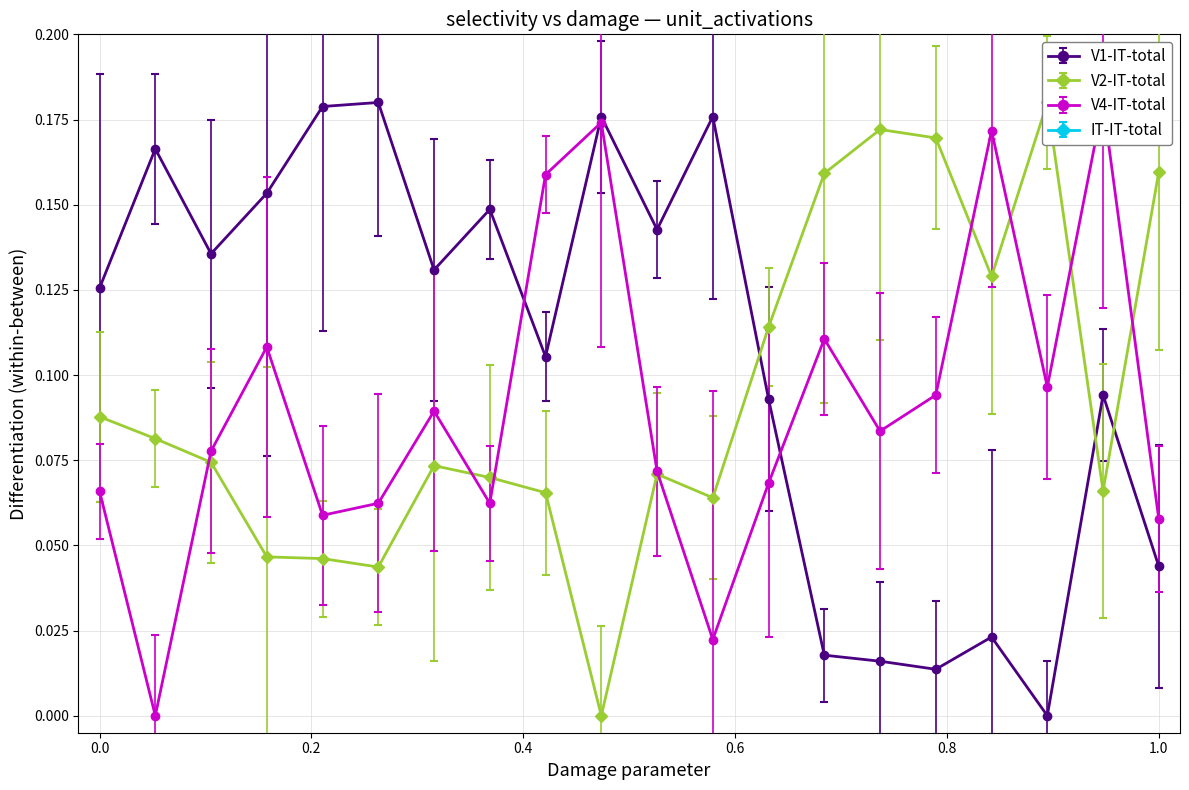

The value of col_516 at 31196 is 0.0. True or false?

False